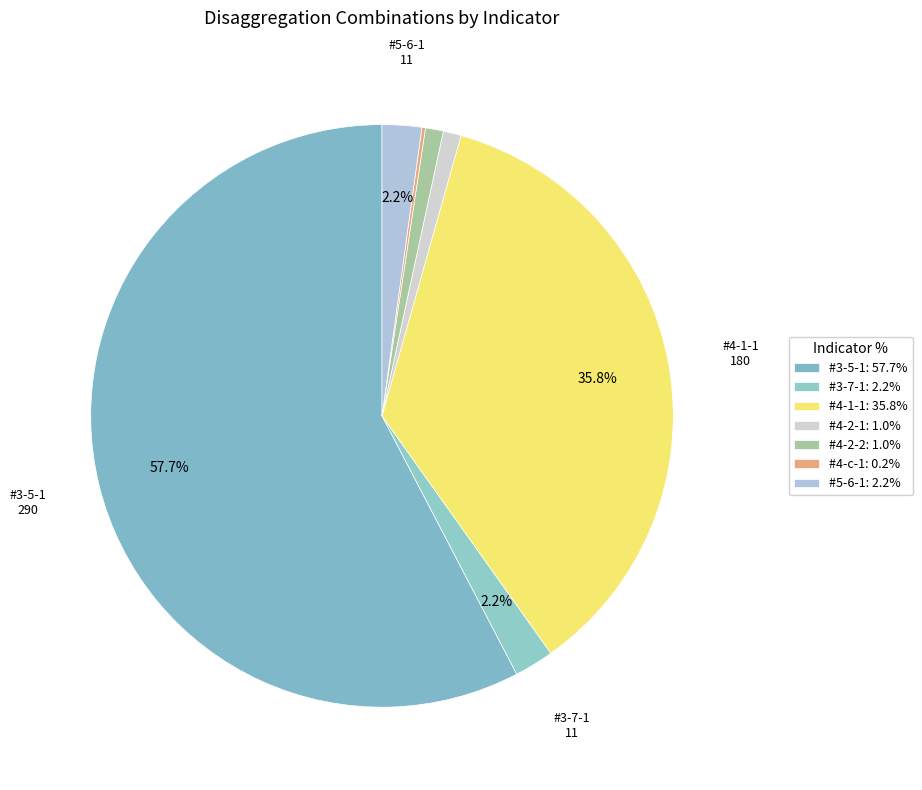

To the nearest percent, what is the difference between the largest and smallest slice percentages?

57%